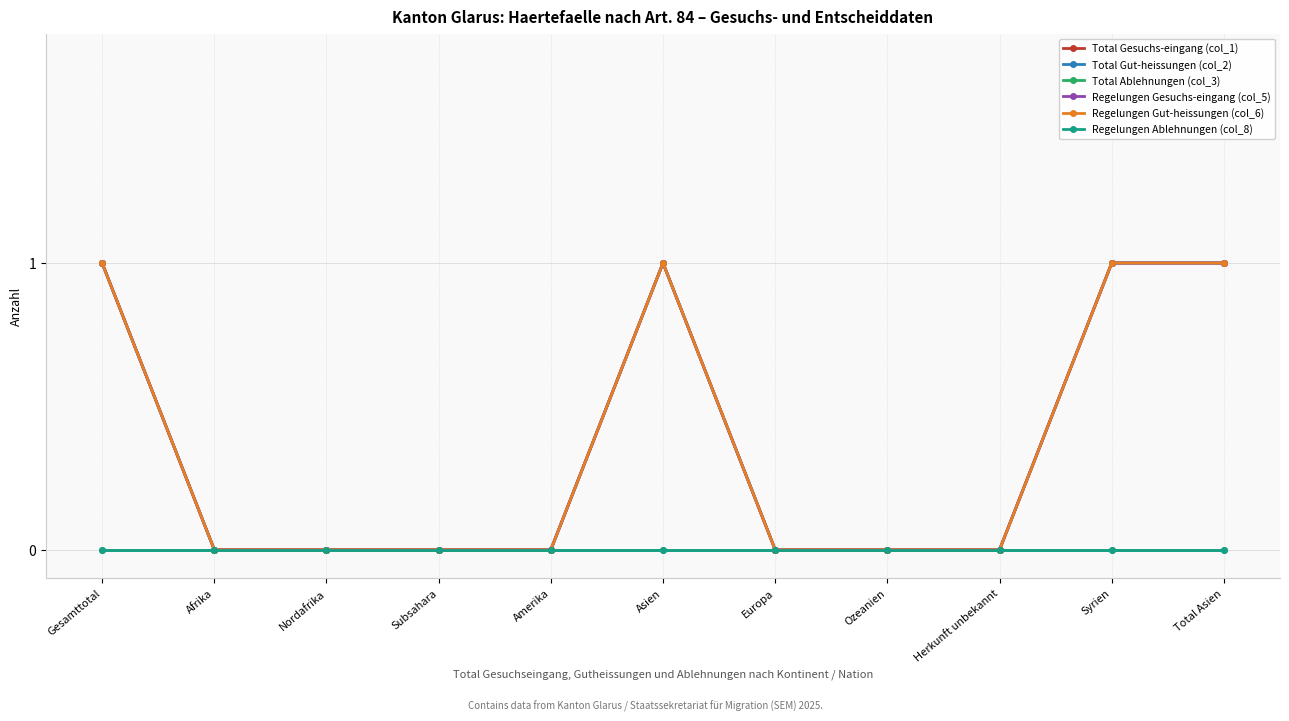

Is this an area chart (filled region under the line)?

No